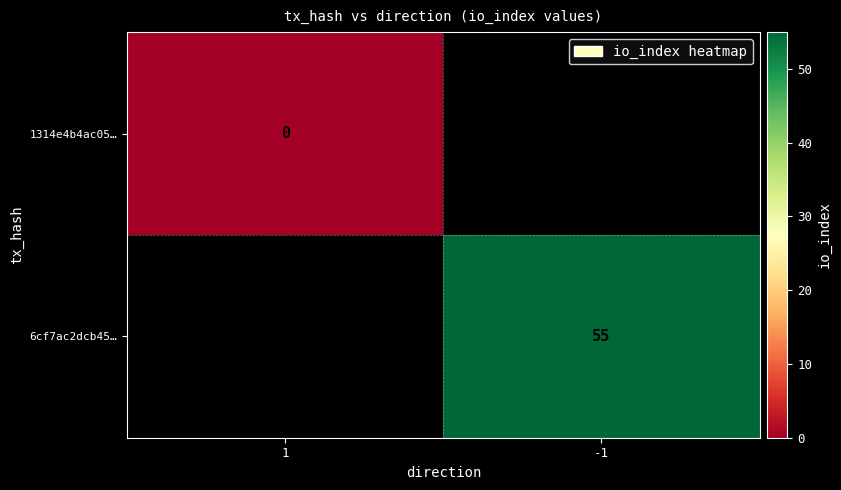

Is the value of 6cf7ac2dcb45… at -1 greater than the value of 1314e4b4ac05… at 1?

Yes